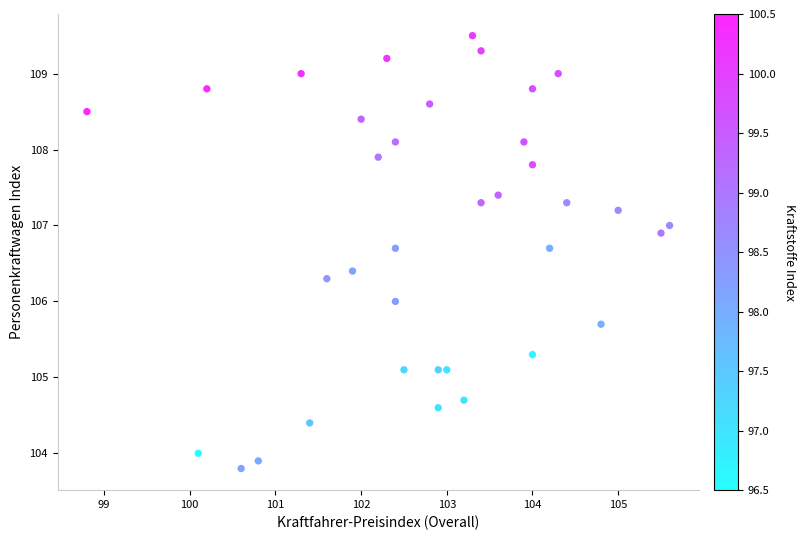

What is the range of X values (max minus min)?

6.8